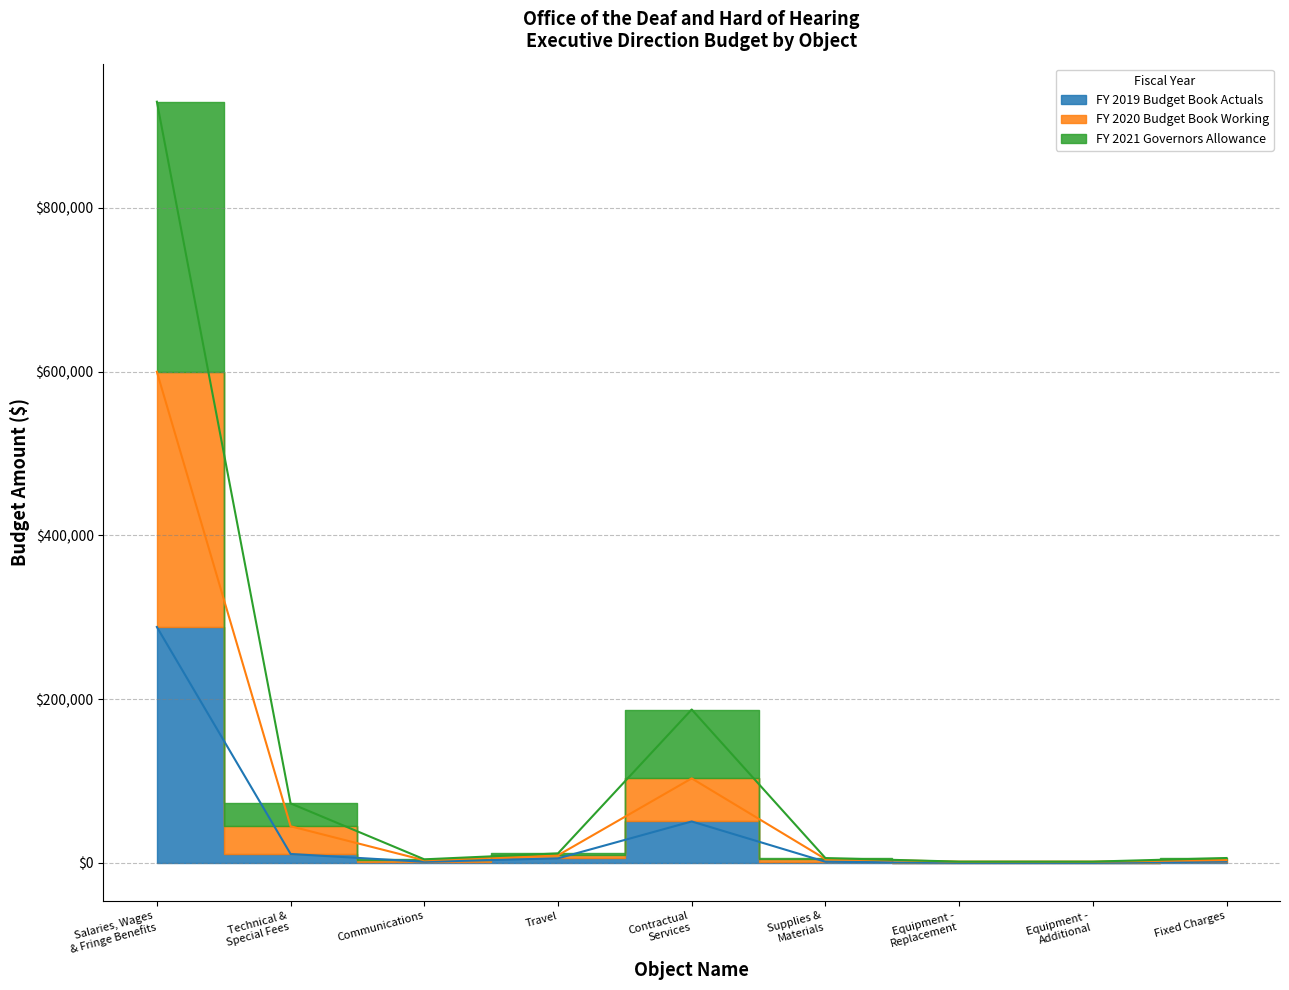

How many data points does each series have?

9